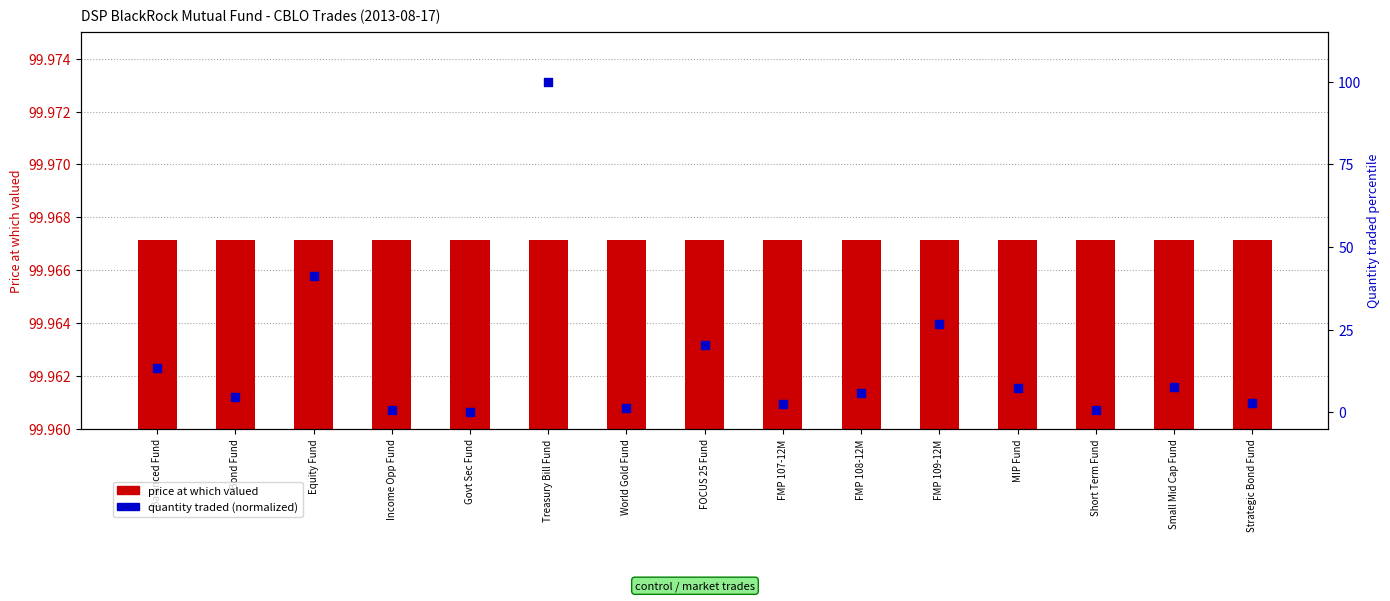

What is the total value across all series at Income Opp Fund?

100.6